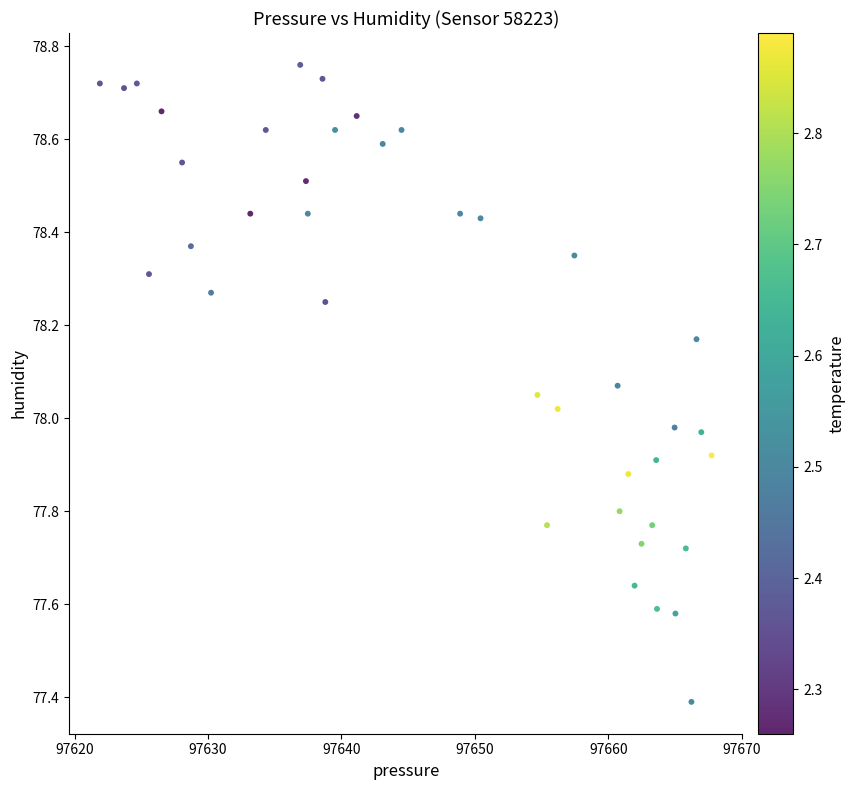

What is the range of X values (max minus min)?

45.8